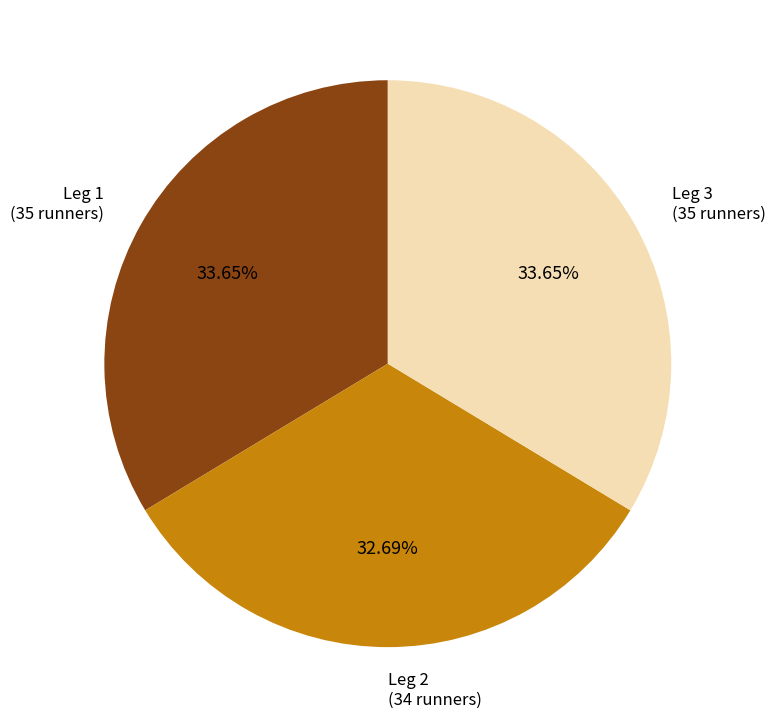

Does any single category account for the majority?

No